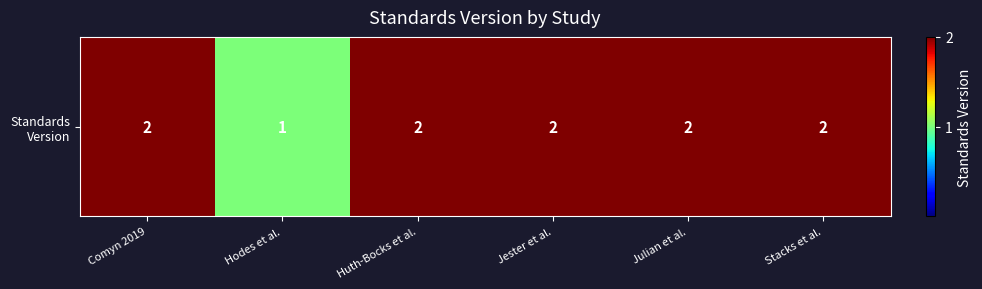

List the labels in order of value, largest first.

Comyn 2019, Huth-Bocks et al., Jester et al., Julian et al., Stacks et al., Hodes et al.